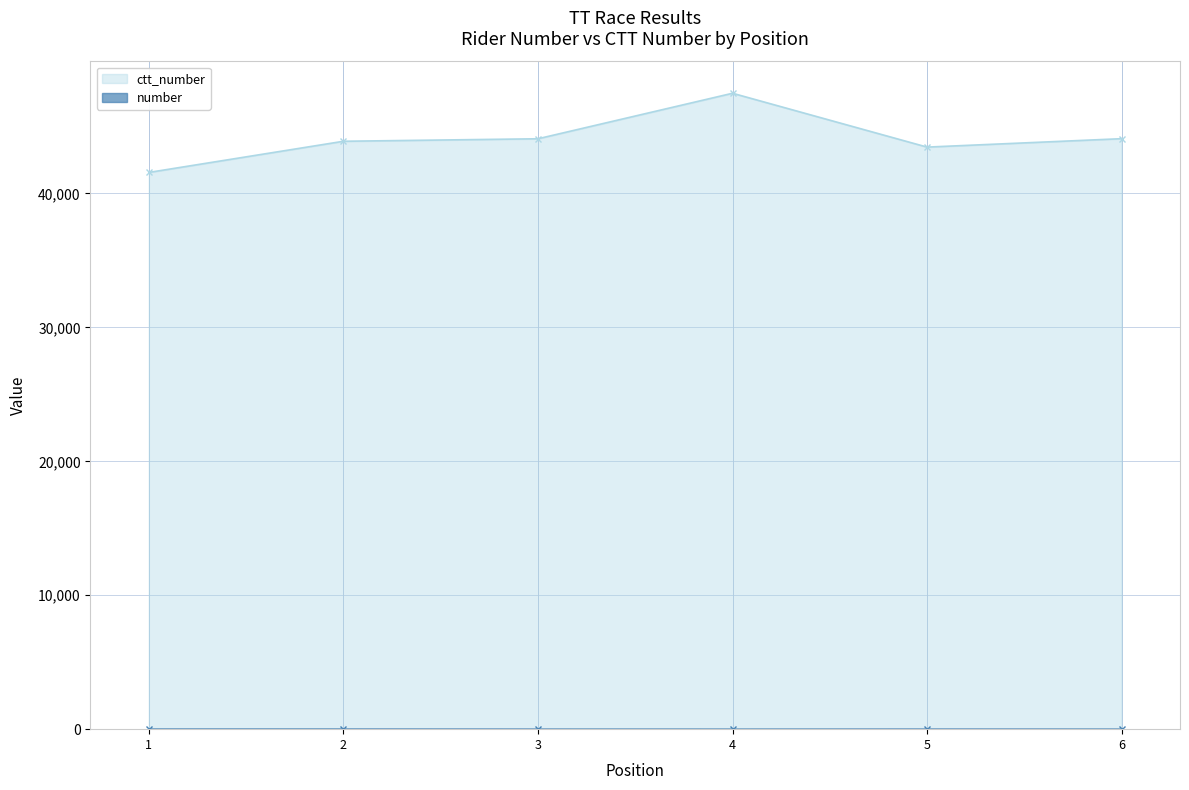

How many interior local peaks does the number series have?

1